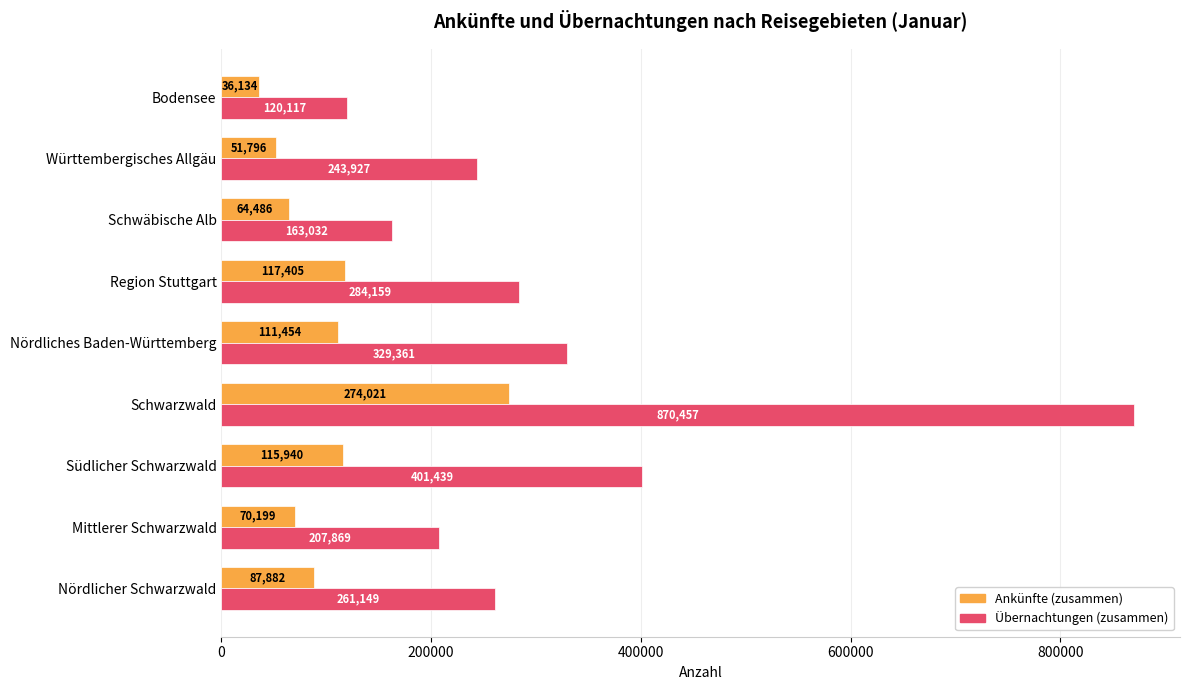

What is the maximum value shown in the chart?

870457